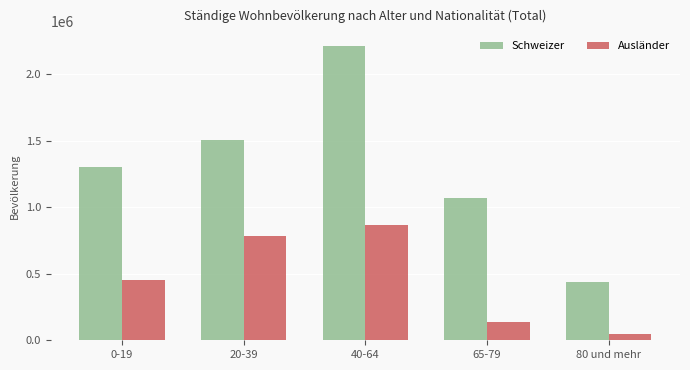

What is the average value of the Ausländer series?

459205